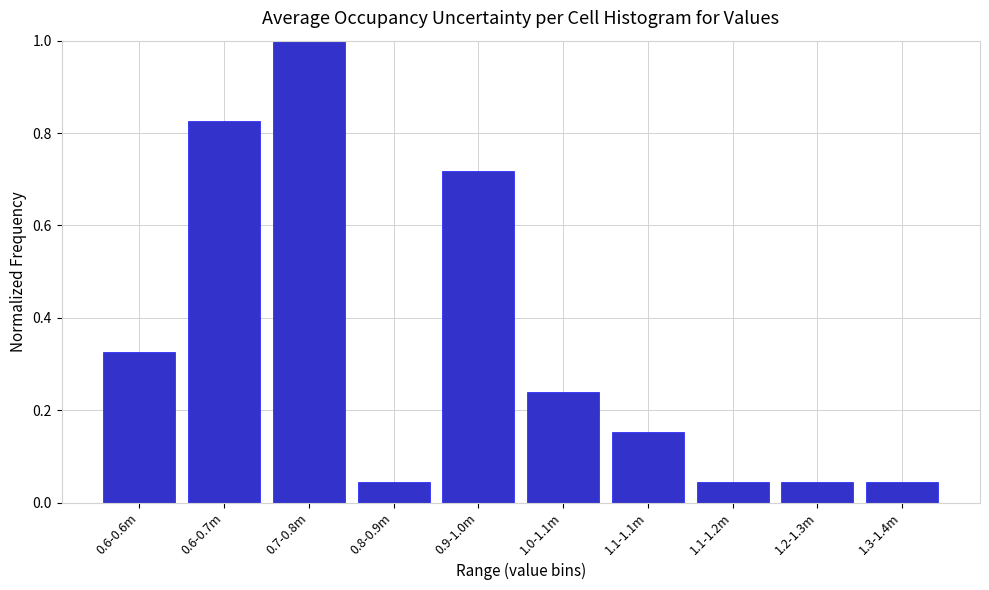

What is the difference between the maximum and minimum values?

1.0